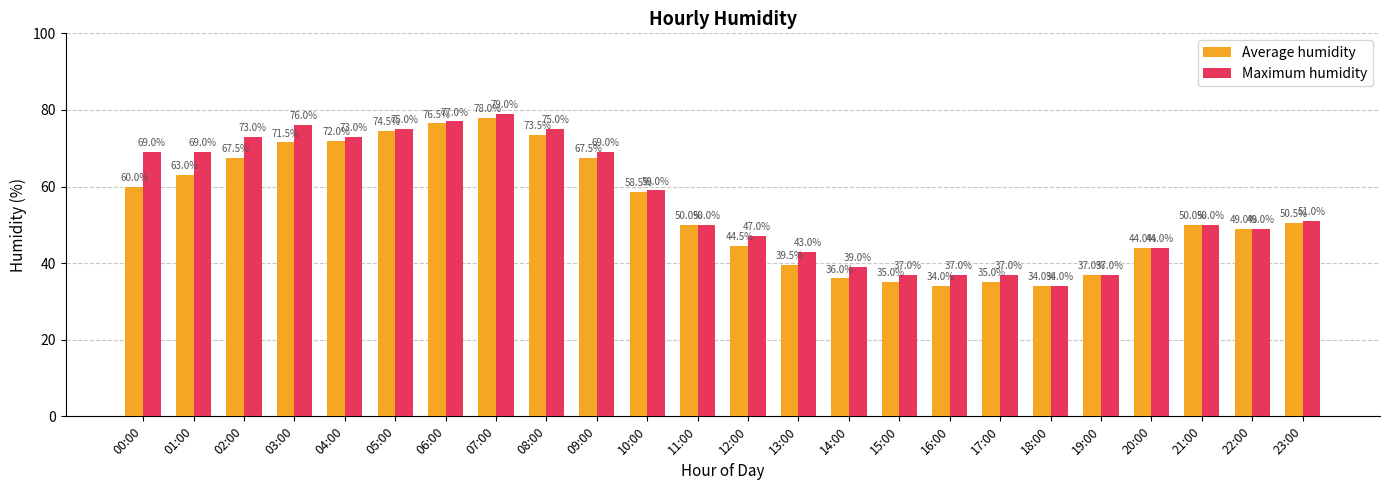

At which category is the sum across all series the highest?

07:00